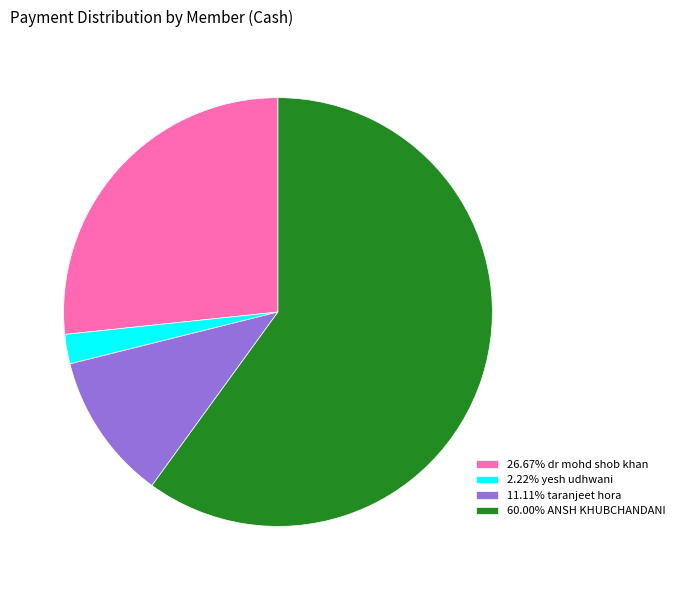

Does any single category account for the majority?

Yes